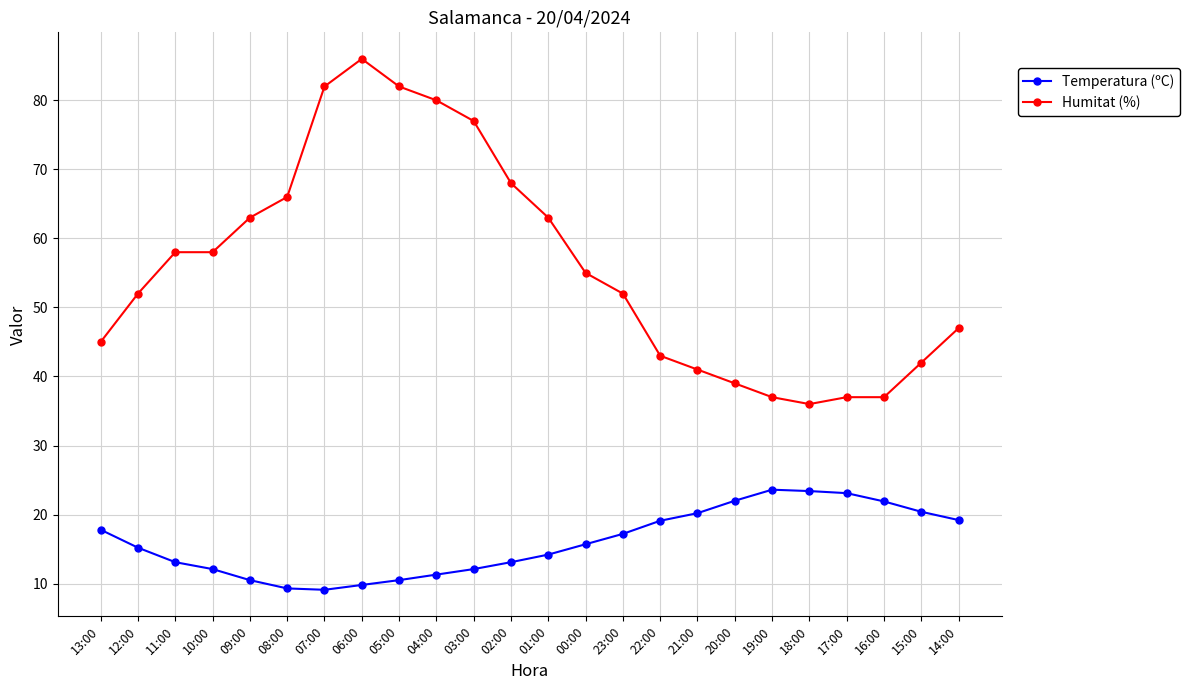

The Humitat (%) series shows 130.9 at 05:00. True or false?

False